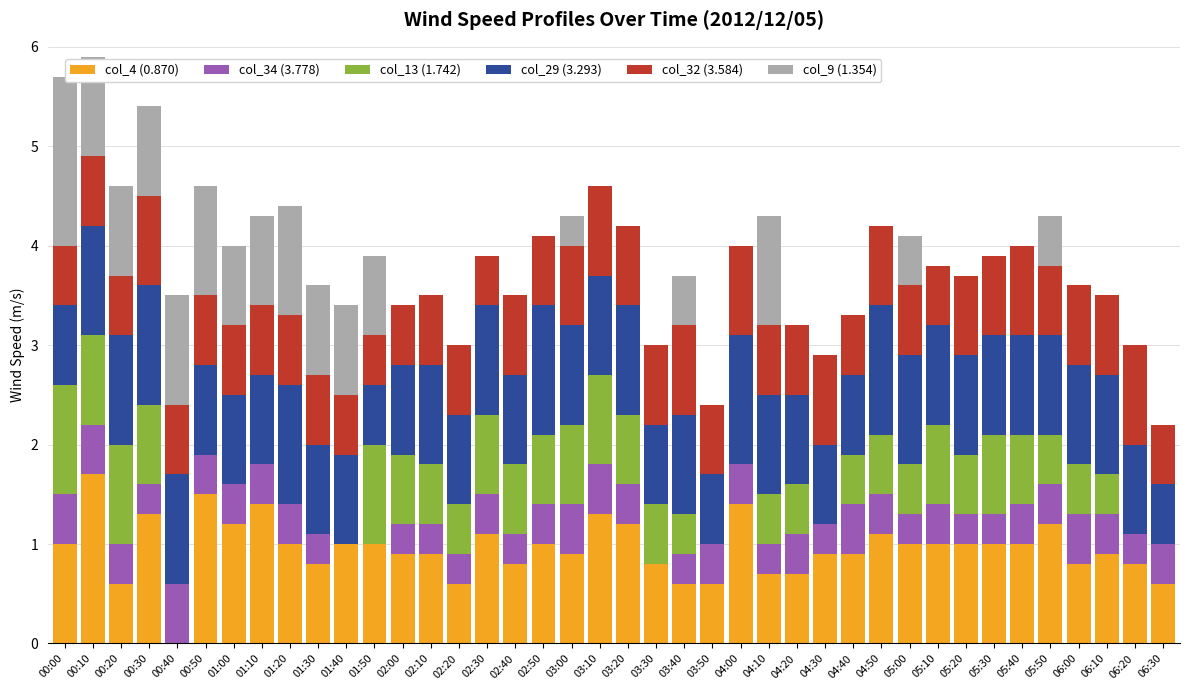

At which label does col_4 (0.870) reach its peak?

00:10